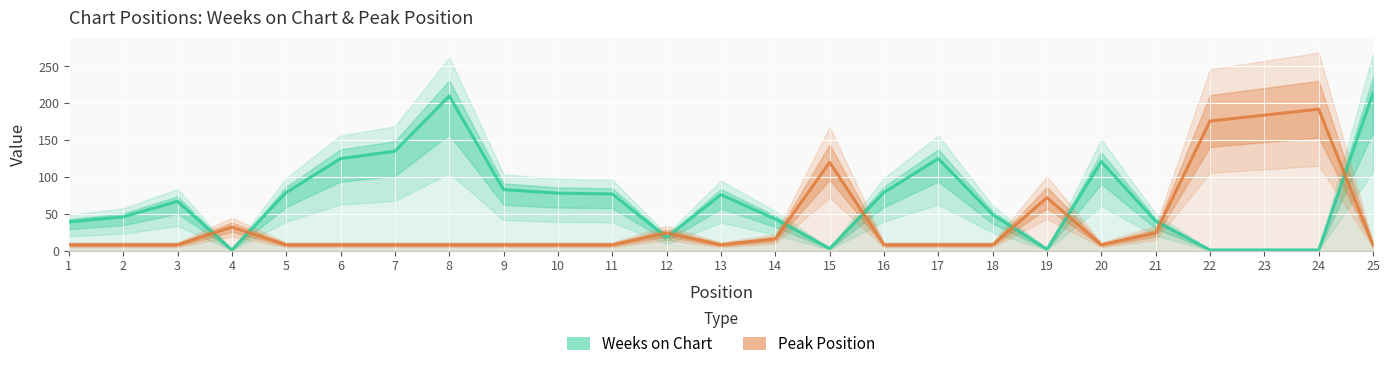

At which category does Peak Position (×8 scaled) reach its first local peak?

4